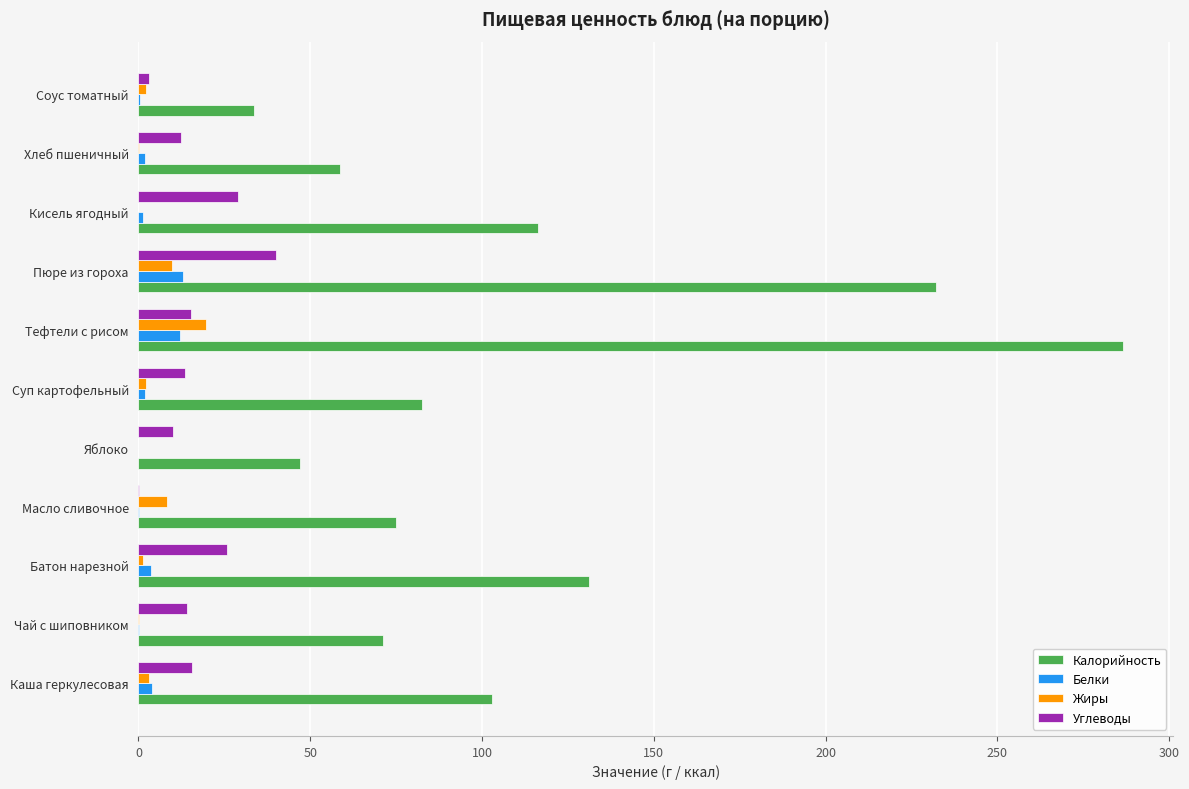

Which series has the widest spread of values?

Калорийность